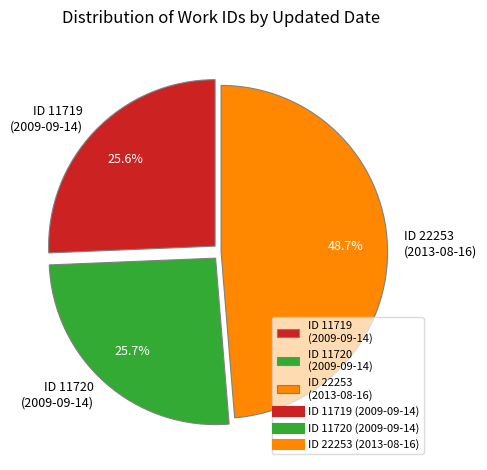

How many segments does this pie chart have?

3